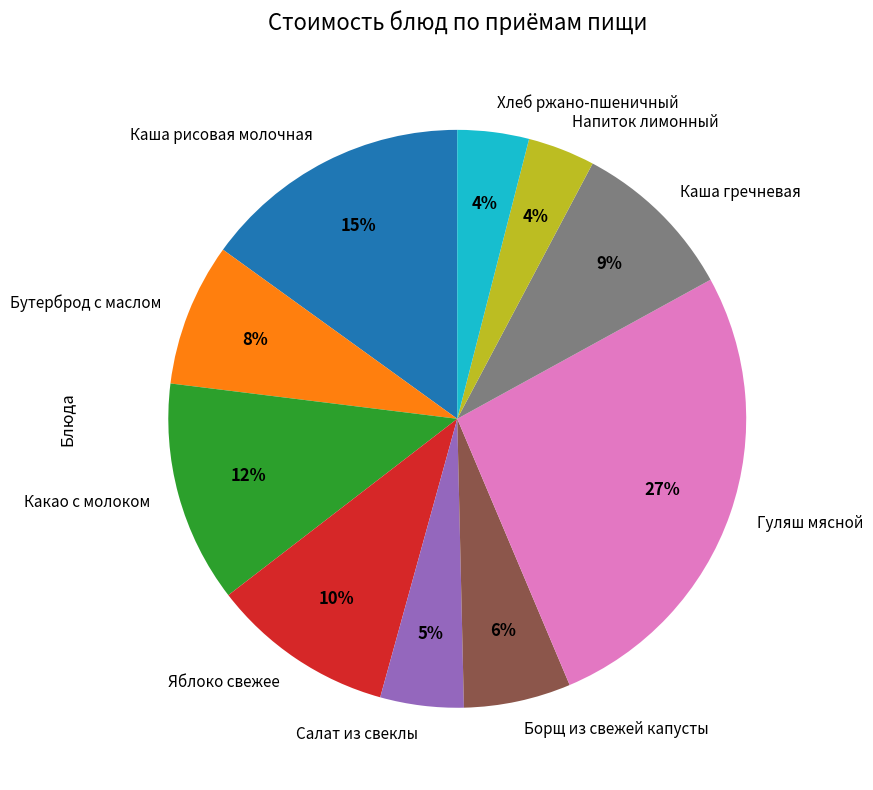

What percentage is the Бутерброд с маслом slice, to the nearest percent?

8%